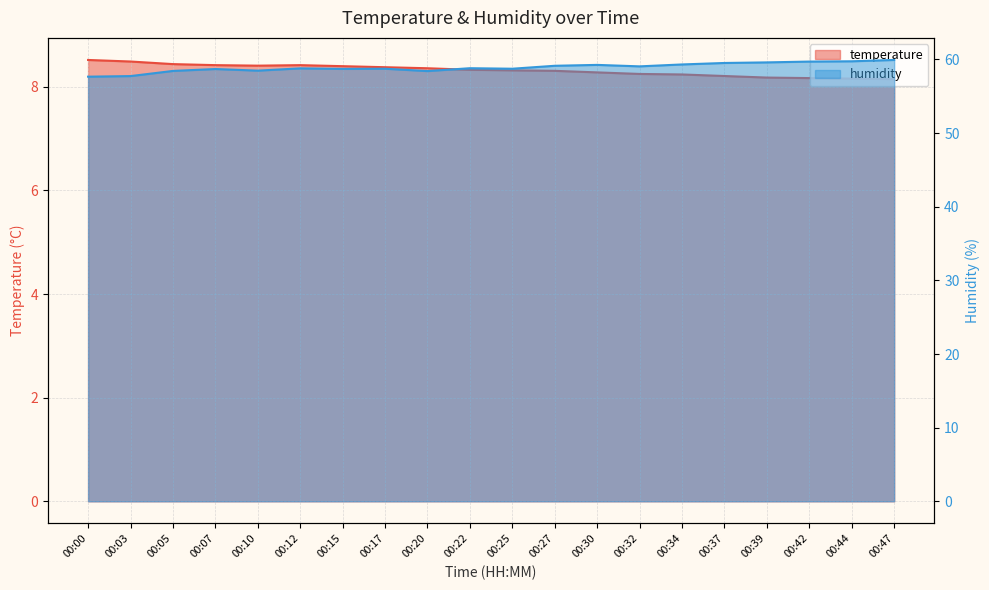

What are all the series names shown in the legend?

temperature, humidity